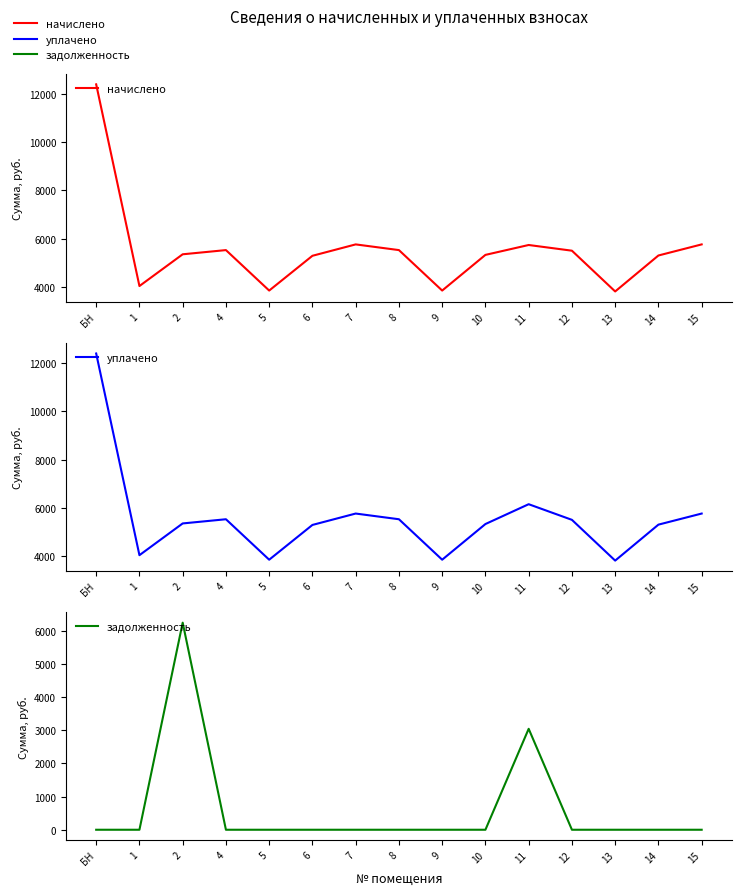

The уплачено series shows 5526.9 at 4. True or false?

True